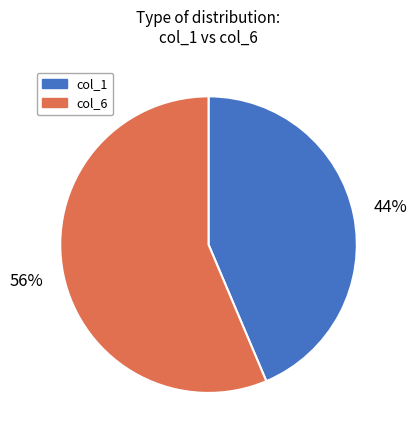

Is there a majority slice in this chart?

Yes